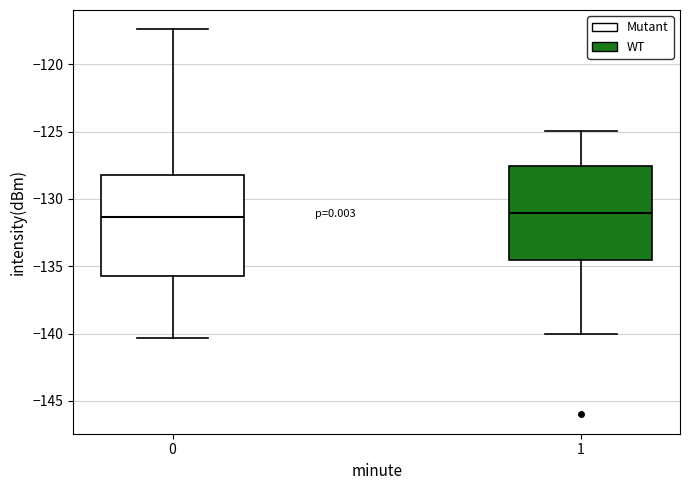

Where does the median line of the box at x = 0 sit on the y-axis? The values are not printed on the chart, so give them approximately, as read against the axis.

-131.5